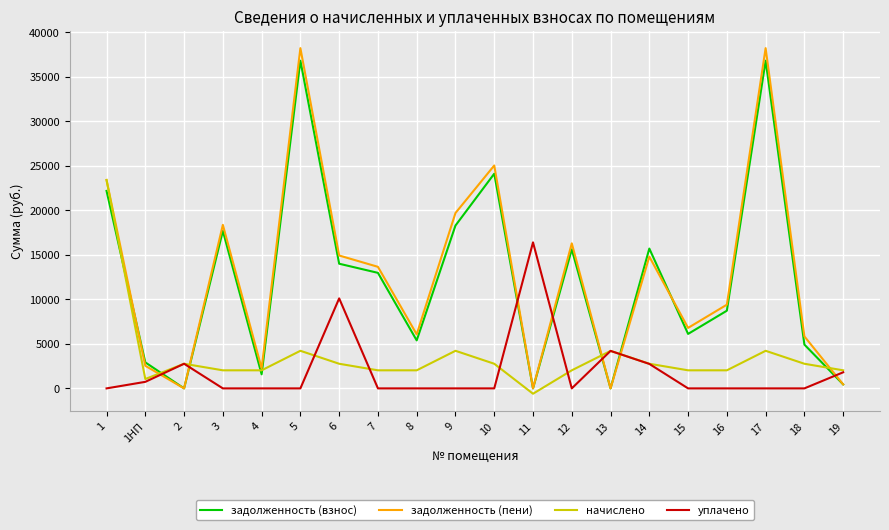

At which label does начислено first exceed 2767?

1